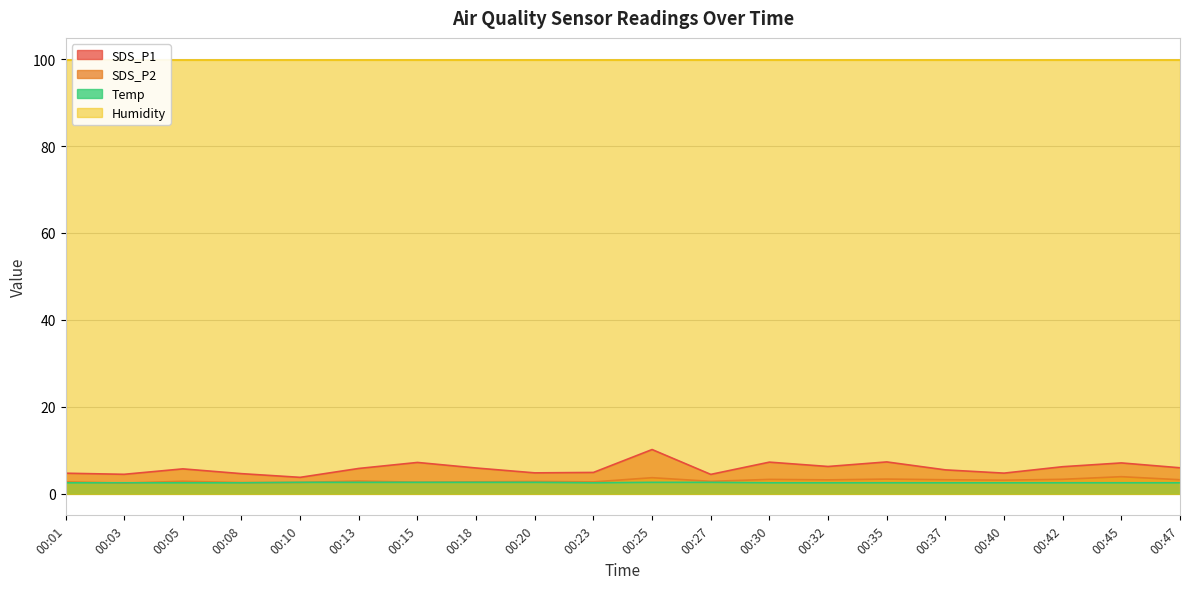

At which category is the sum across all series the highest?

00:25